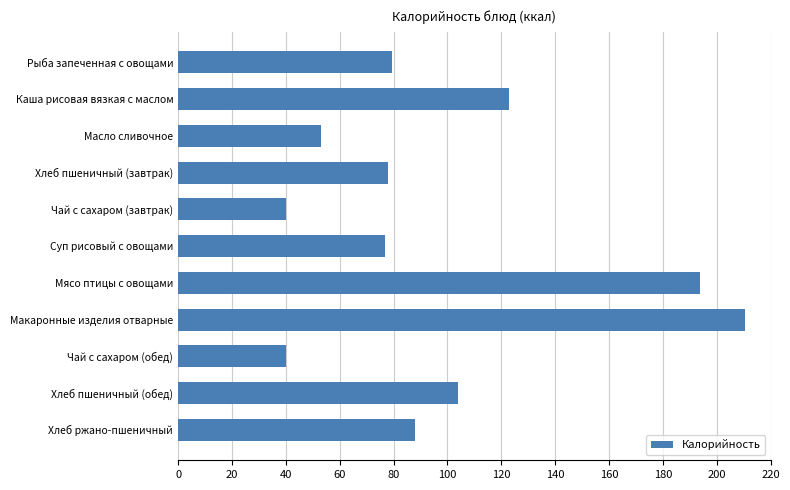

Is it true that the value at Чай с сахаром (обед) is 39.9?

True